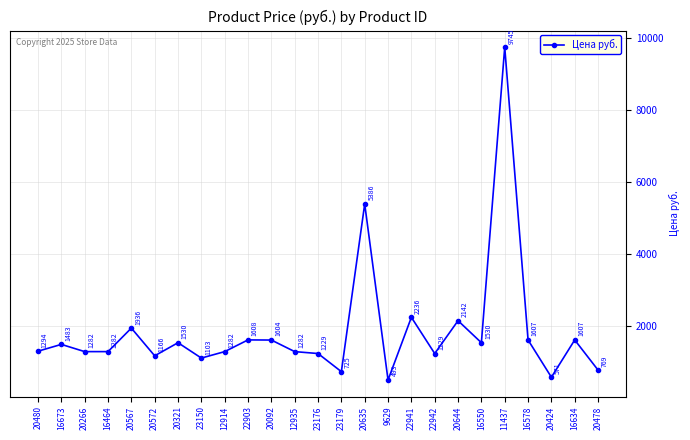

What is the difference between the maximum and minimum values?

9252.0